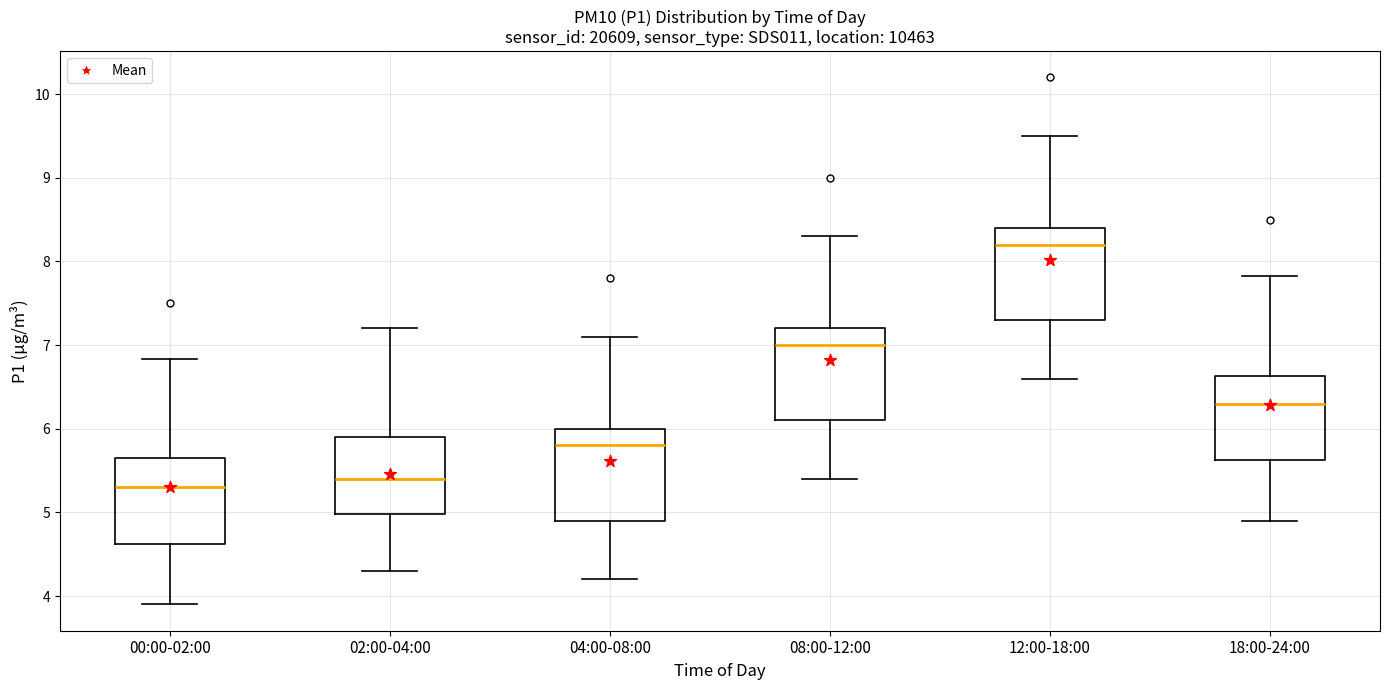

Which box has the highest median line?

12:00-18:00